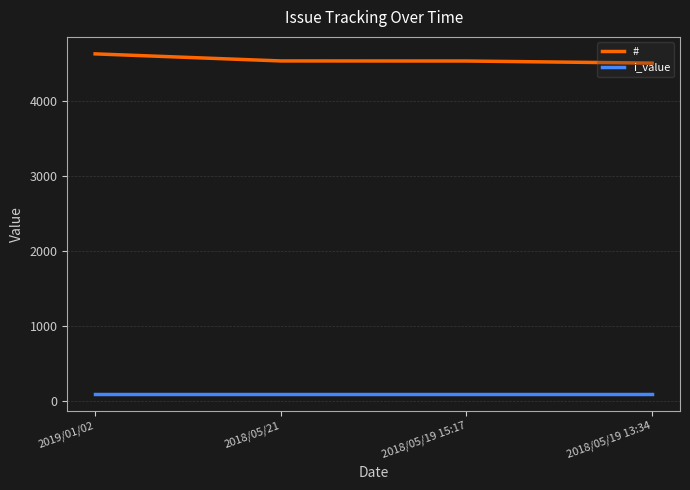

Which series has the largest total across all categories?

#